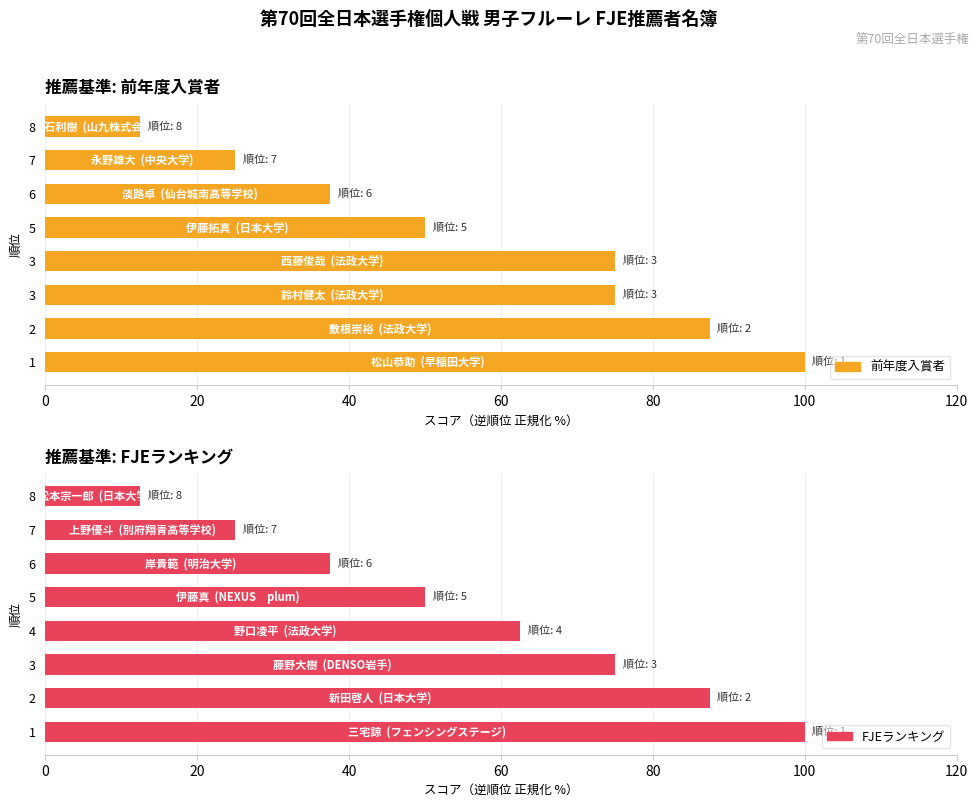

How many bars are there in each group?

2